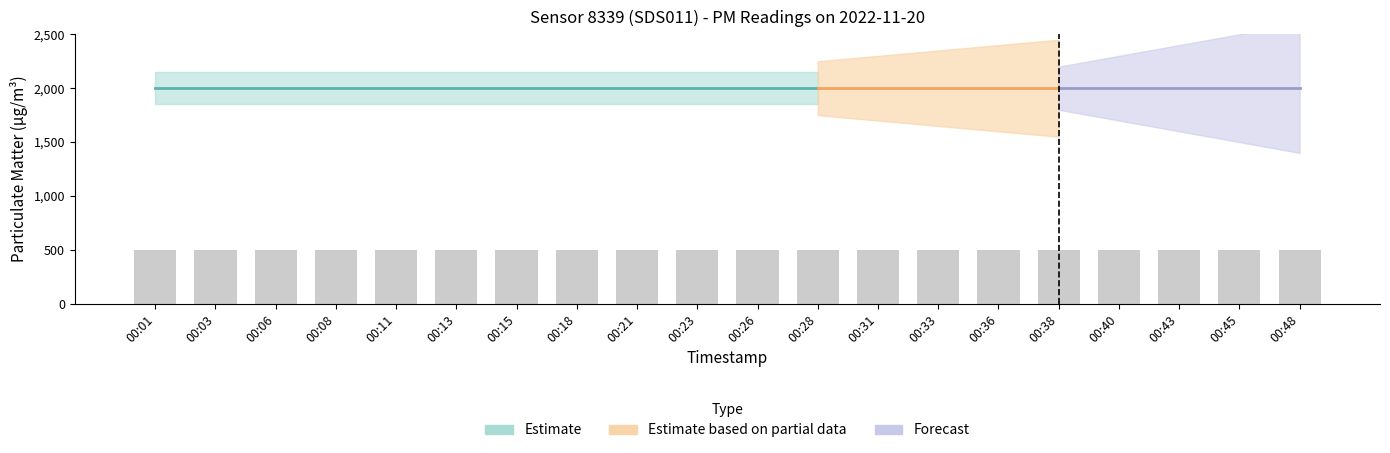

Does the chart contain any negative values?

No